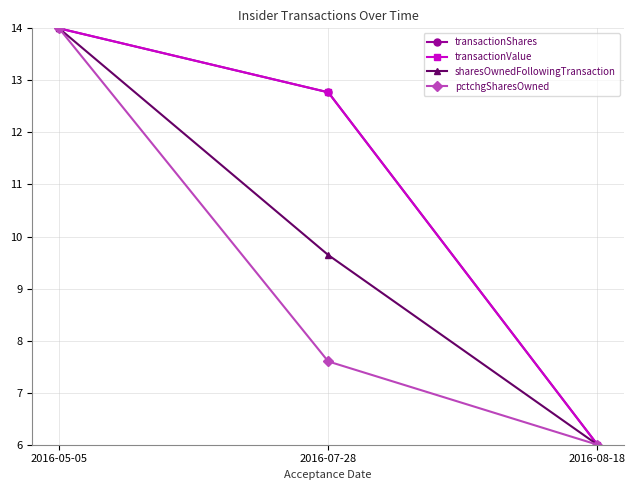

What is the difference between the transactionValue values at 2016-08-18 and 2016-05-05?

8.0